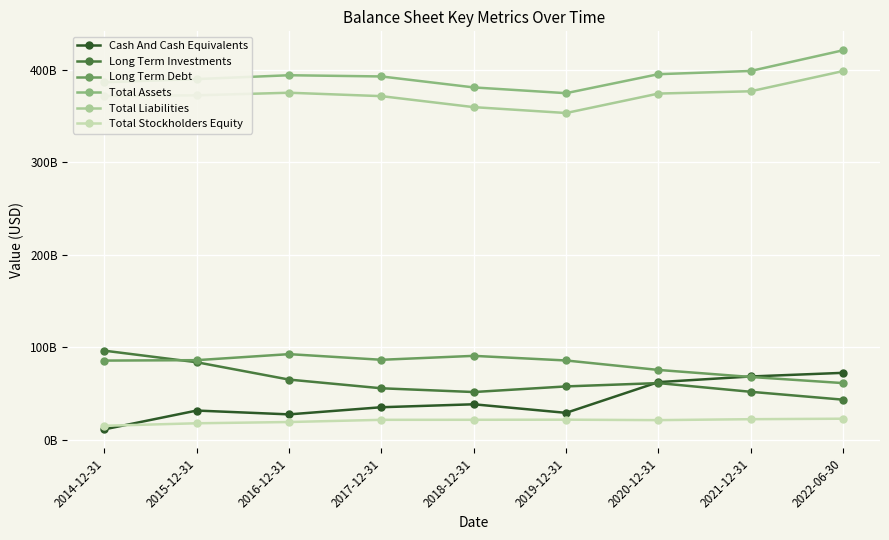

Reading left to right, what are all the values shown in this chart?

Cash And Cash Equivalents: 2014-12-31=10990000000	2015-12-31=31349000000	2016-12-31=27208000000	2017-12-31=34948000000	2018-12-31=38144000000	2019-12-31=28862000000	2020-12-31=62149000000	2021-12-31=68253000000	2022-06-30=72197000000
Long Term Investments: 2014-12-31=96199000000	2015-12-31=83655000000	2016-12-31=64884000000	2017-12-31=55471000000	2018-12-31=51407000000	2019-12-31=57488000000	2020-12-31=61103000000	2021-12-31=51664000000	2022-06-30=43132000000
Long Term Debt: 2014-12-31=85459000000	2015-12-31=85915000000	2016-12-31=92449000000	2017-12-31=86332000000	2018-12-31=90589000000	2019-12-31=85579000000	2020-12-31=75338000000	2021-12-31=67722000000	2022-06-30=61089000000
Total Assets: 2014-12-31=386867000000	2015-12-31=390317000000	2016-12-31=394482000000	2017-12-31=393171000000	2018-12-31=381295000000	2019-12-31=375054000000	2020-12-31=395623000000	2021-12-31=399113000000	2022-06-30=421504000000
Total Liabilities: 2014-12-31=371990000000	2015-12-31=372732000000	2016-12-31=375546000000	2017-12-31=371841000000	2018-12-31=359935000000	2019-12-31=353583000000	2020-12-31=374633000000	2021-12-31=377114000000	2022-06-30=398976000000
Total Stockholders Equity: 2014-12-31=14865000000	2015-12-31=17568000000	2016-12-31=18931000000	2017-12-31=21310000000	2018-12-31=21358000000	2019-12-31=21471000000	2020-12-31=20990000000	2021-12-31=21994000000	2022-06-30=22523000000